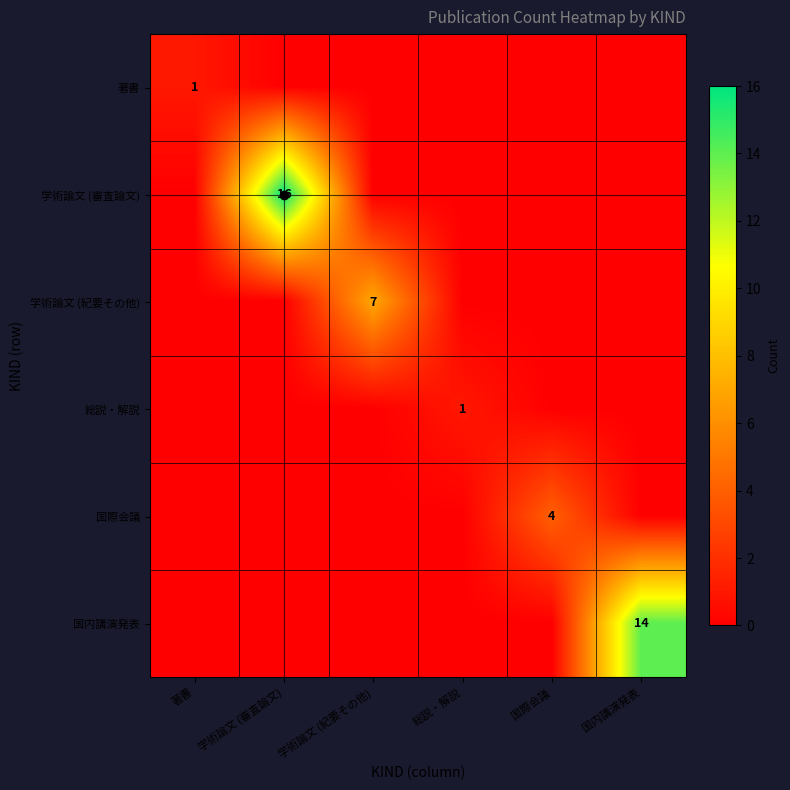

The value of 総説・解説 at 学術論文 (紀要その他) is 0. True or false?

False